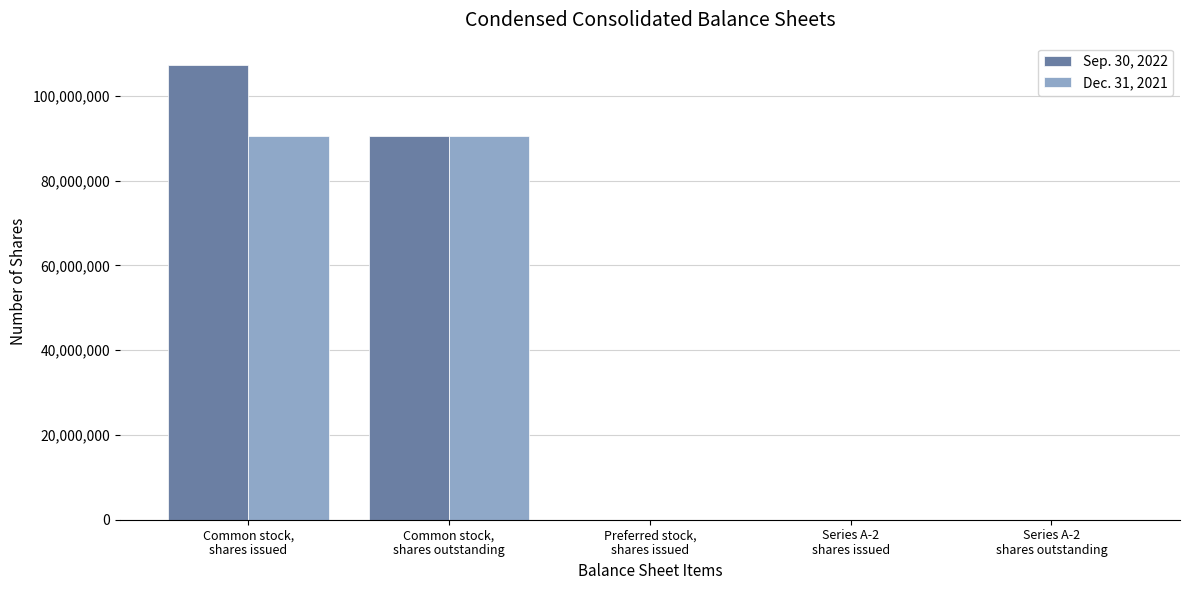

Which series changed the most between Common stock,
shares outstanding and Series A-2
shares outstanding?

Dec. 31, 2021